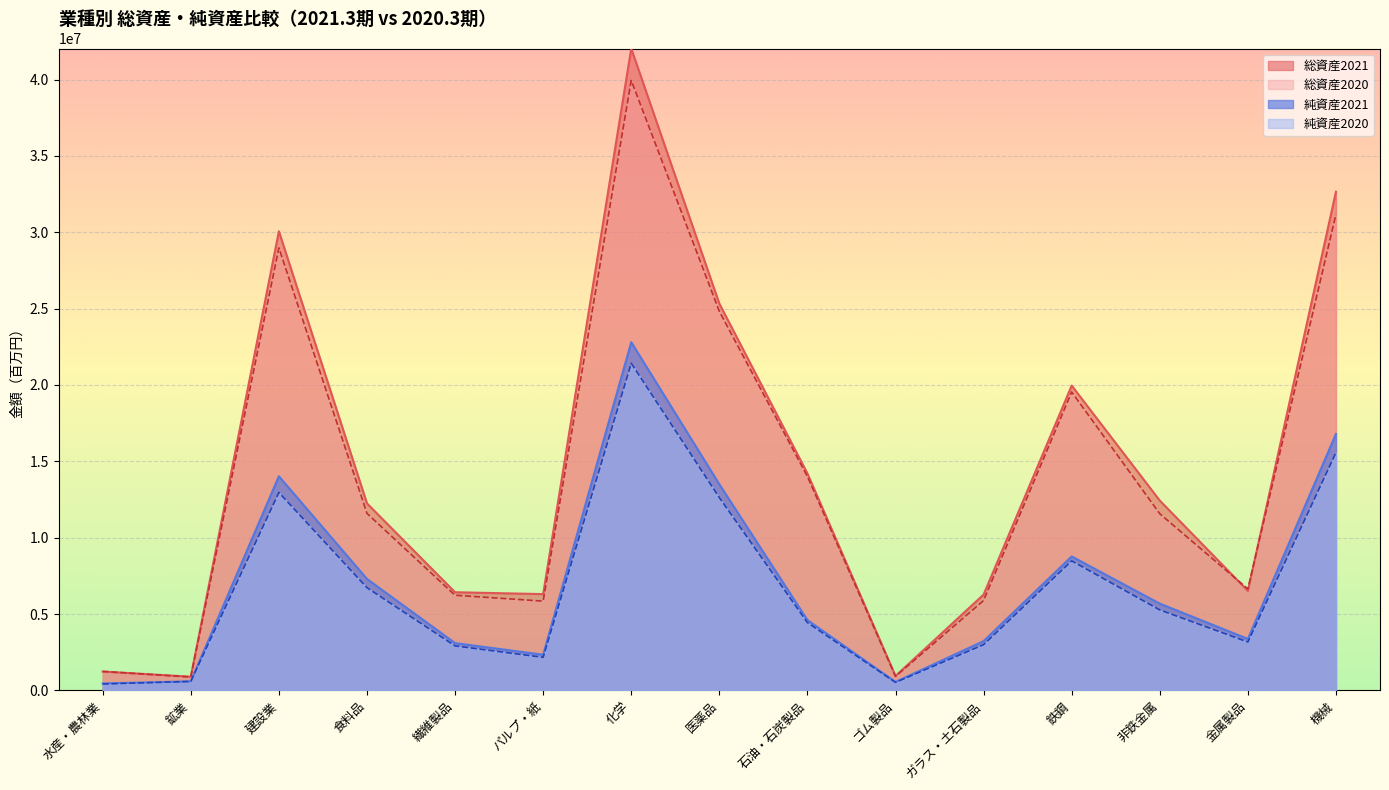

Is it true that 総資産2021 equals 3973004 at 繊維製品?

False